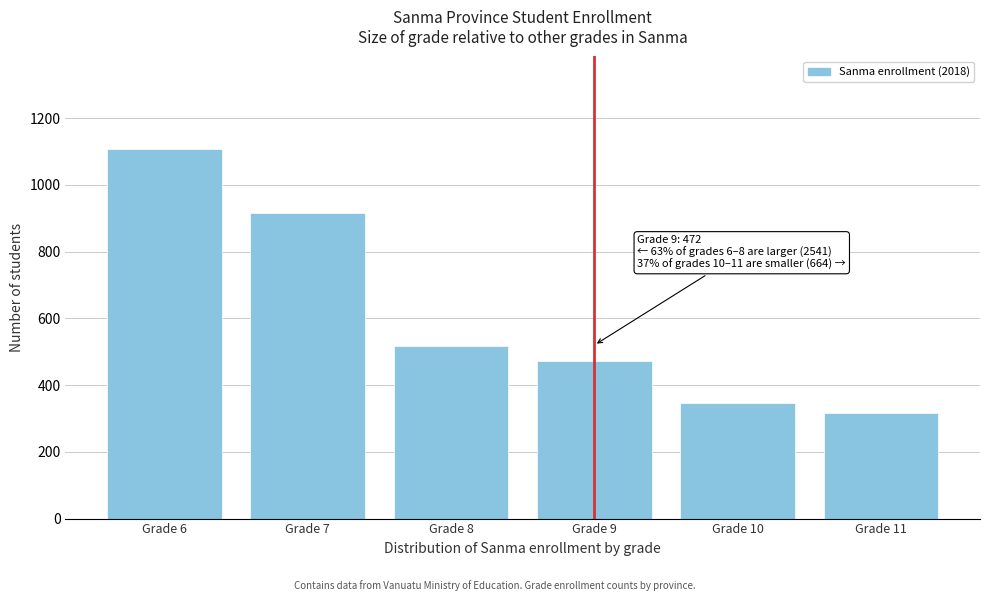

Reading left to right, extract all data points from this chart.

Grade 6=1108	Grade 7=915	Grade 8=518	Grade 9=472	Grade 10=347	Grade 11=317